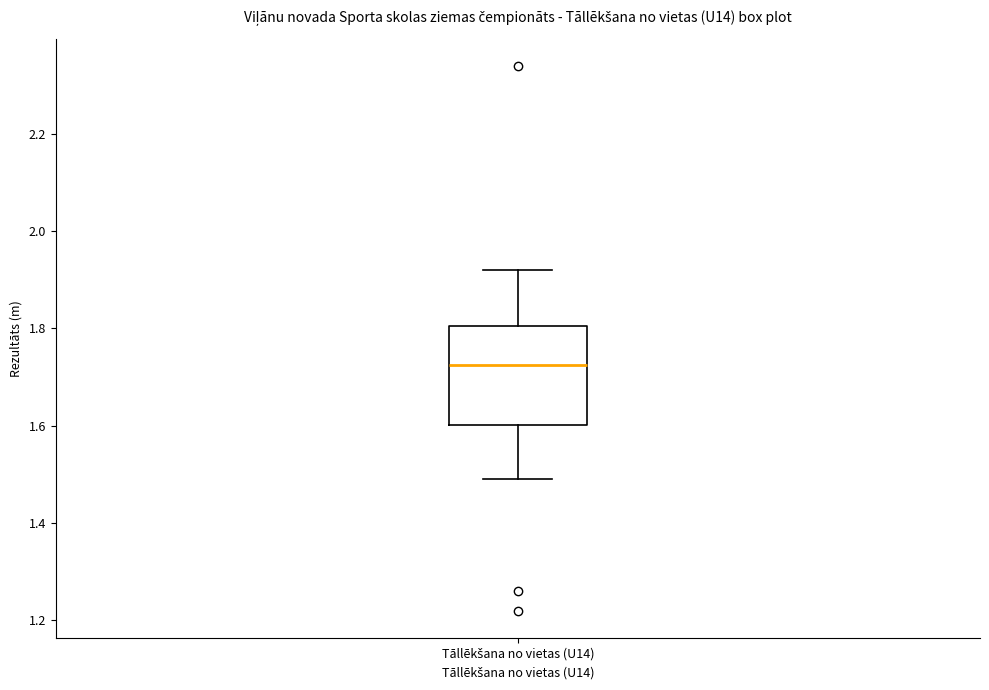

Where is the lower edge of the box for Tāllēkšana no vietas (U14) on the y-axis? The values are not printed on the chart, so give them approximately, as read against the axis.

1.60